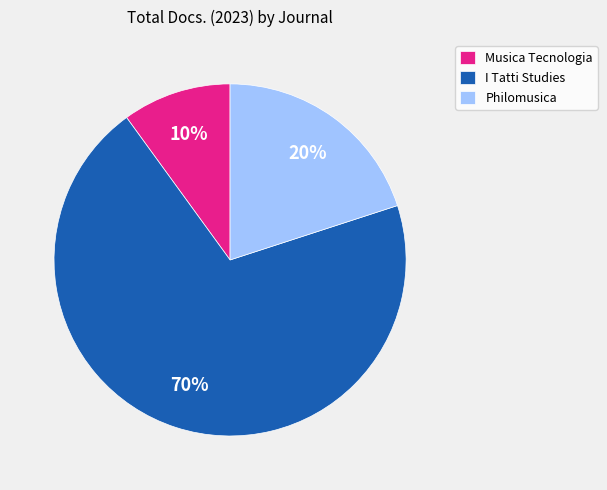

What percentage is the Musica Tecnologia slice, to the nearest percent?

10%